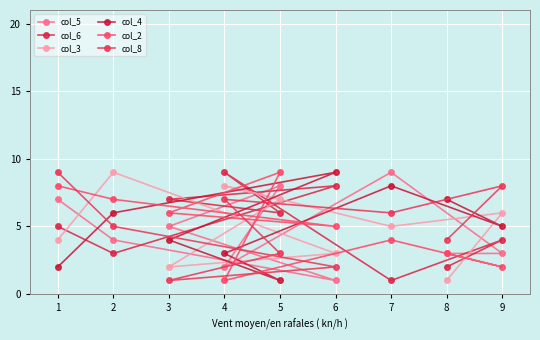

Rank the series by their maximum value, from lowest to highest.

col_5, col_6, col_3, col_4, col_2, col_8